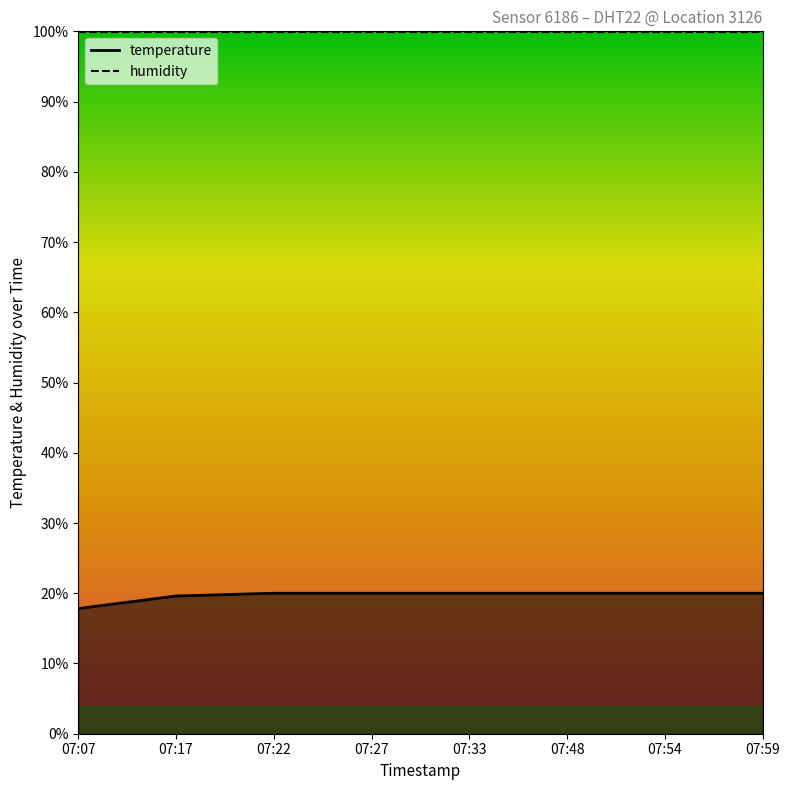

True or false: the data shows 11.6 at 07:48.

False